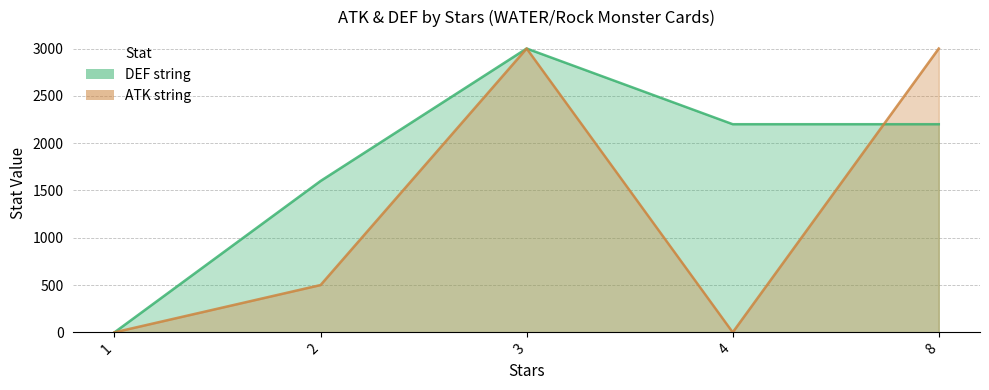

Reading left to right, extract all data points from this chart.

DEF string: 0	1600	3000	2200	2200
ATK string: 0	500	3000	0	3000